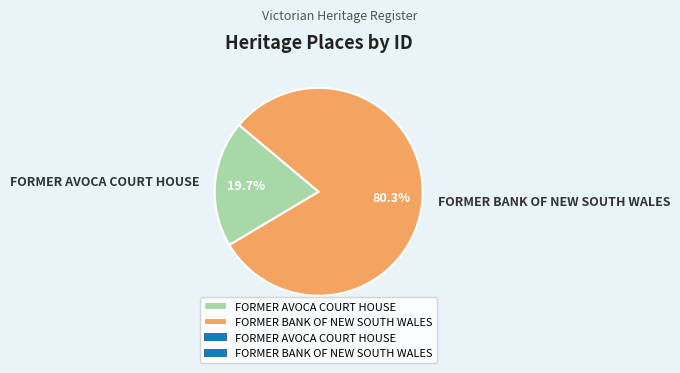

To the nearest percent, what is the difference between the largest and smallest slice percentages?

61%